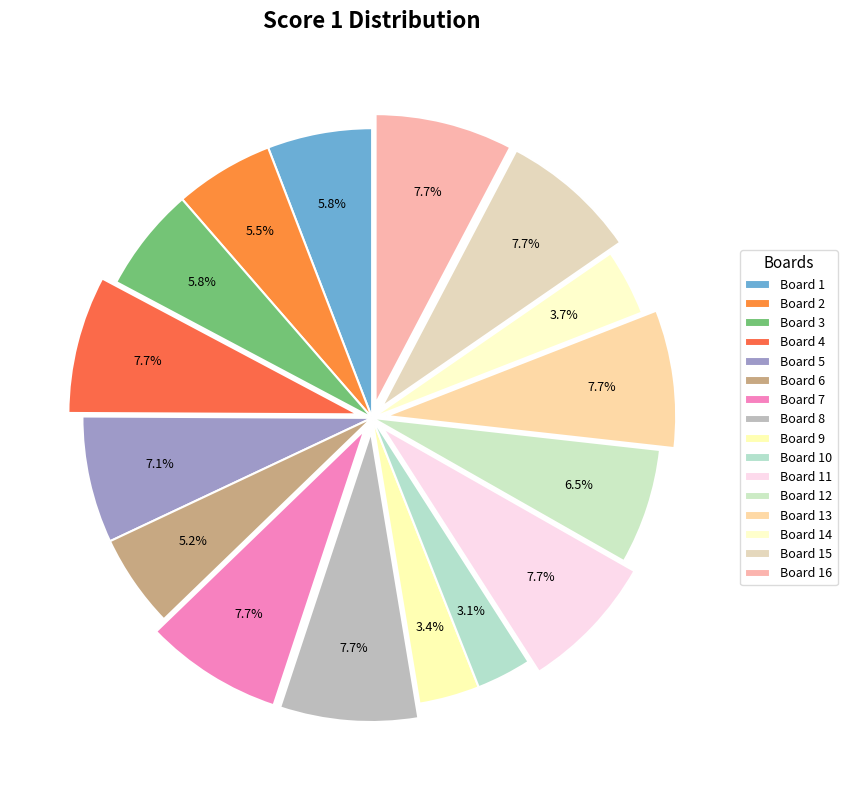

Is Board 4 the majority of the pie?

No